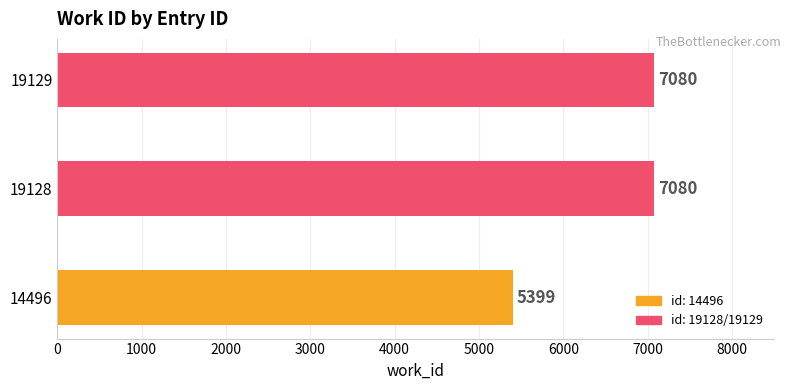

Which label corresponds to the smallest value in the chart?

14496